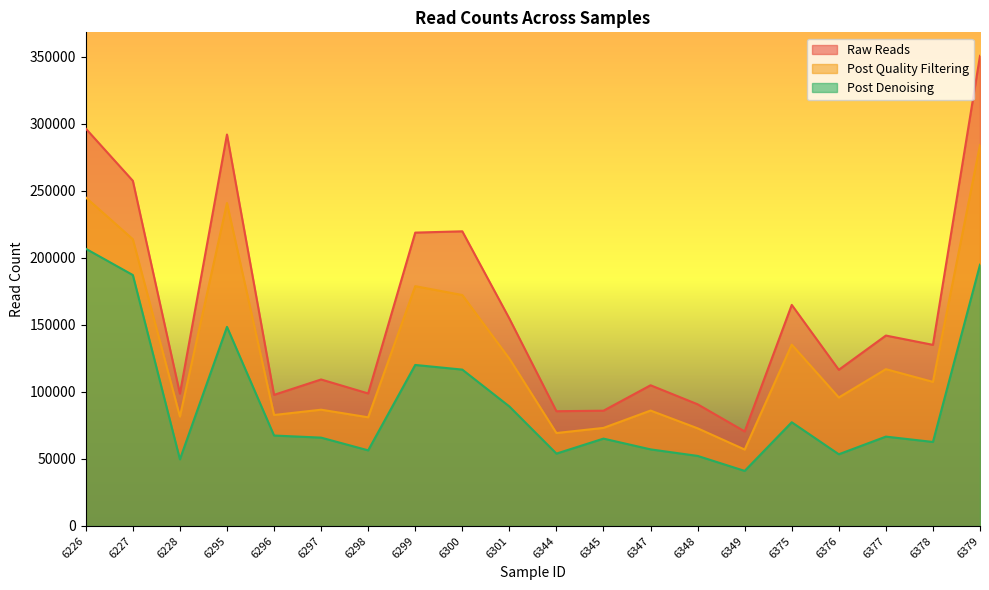

What is the difference between the highest and lowest values at 6226?

89621